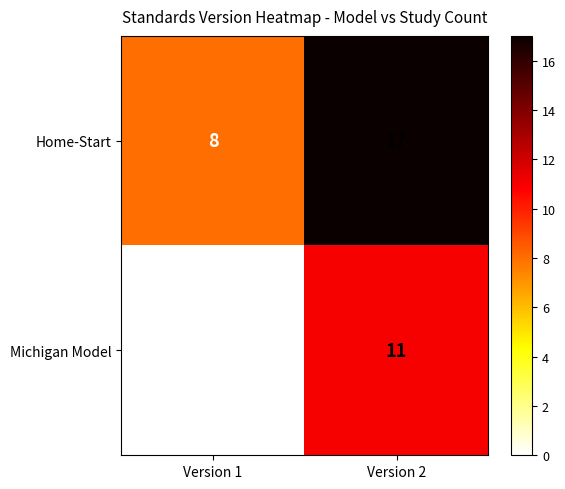

Which series changed the most between Version 1 and Version 2?

Michigan Model